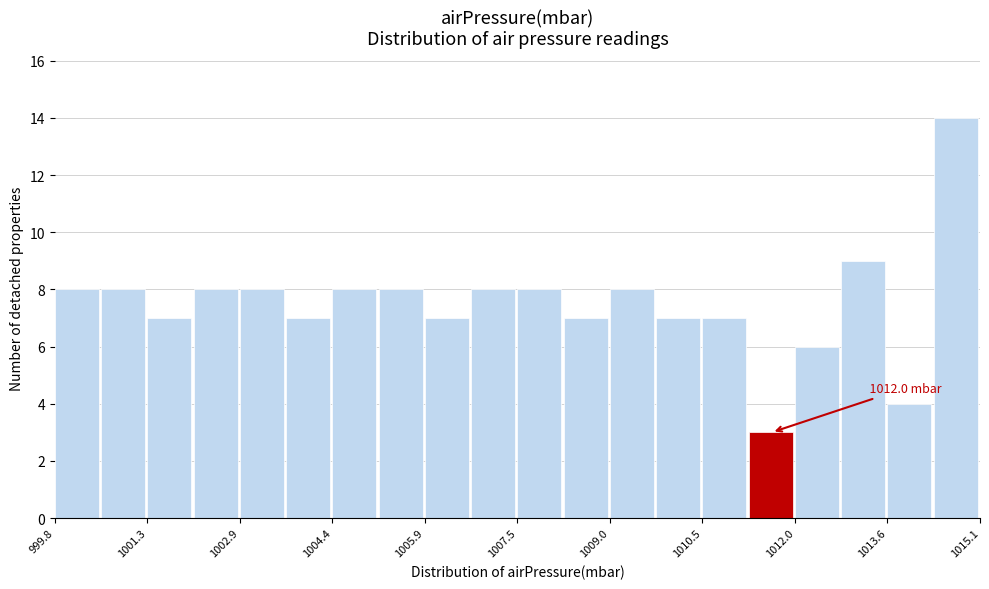

Read against the x-axis, roughly where is the centre of the tallest bar?

1014.6